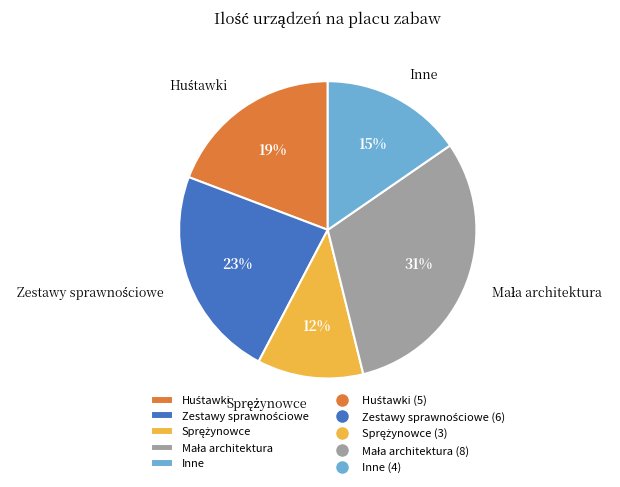

Does any single category account for the majority?

No